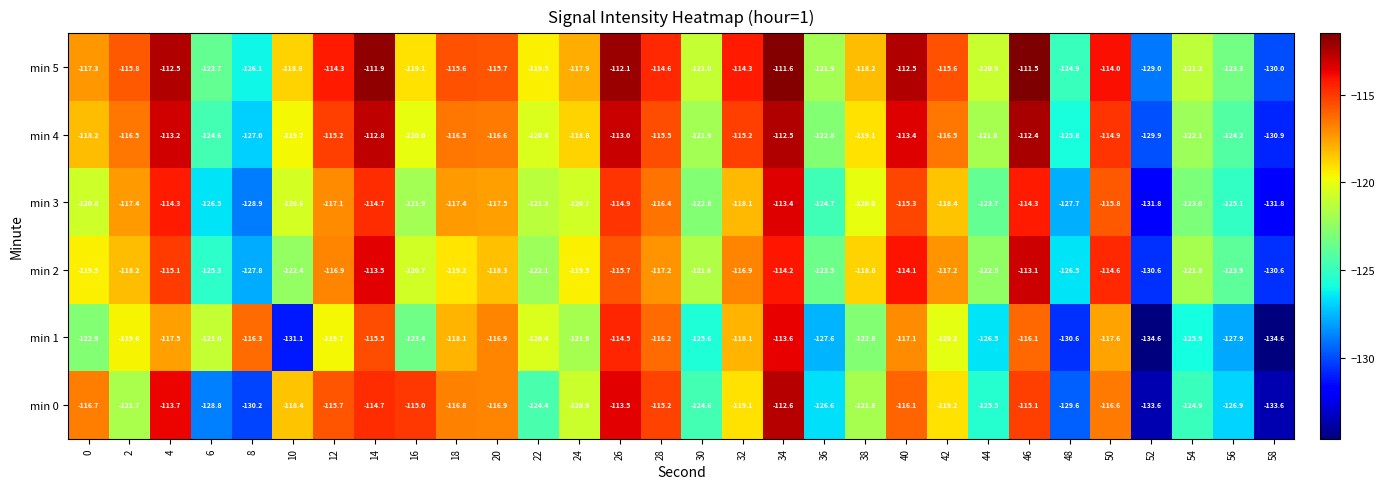

What is the difference between the maximum and minimum values in the min 4 series?

18.5